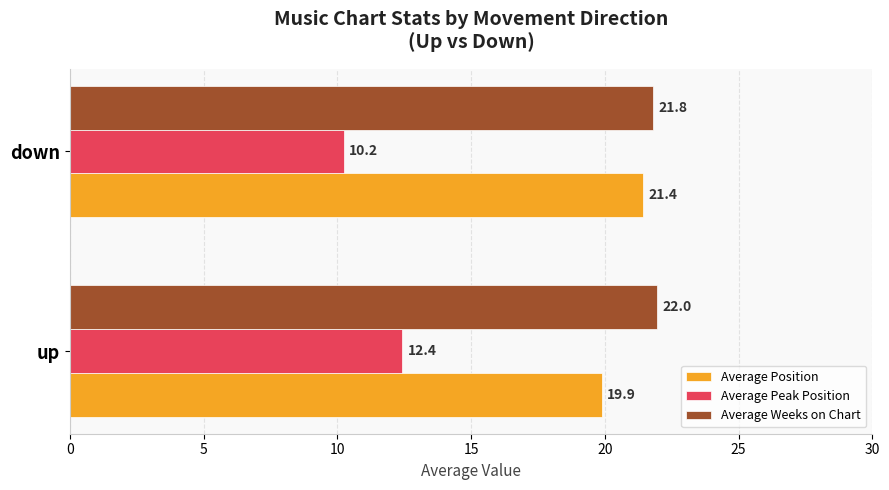

List the labels in order of Average Position value, smallest first.

up, down